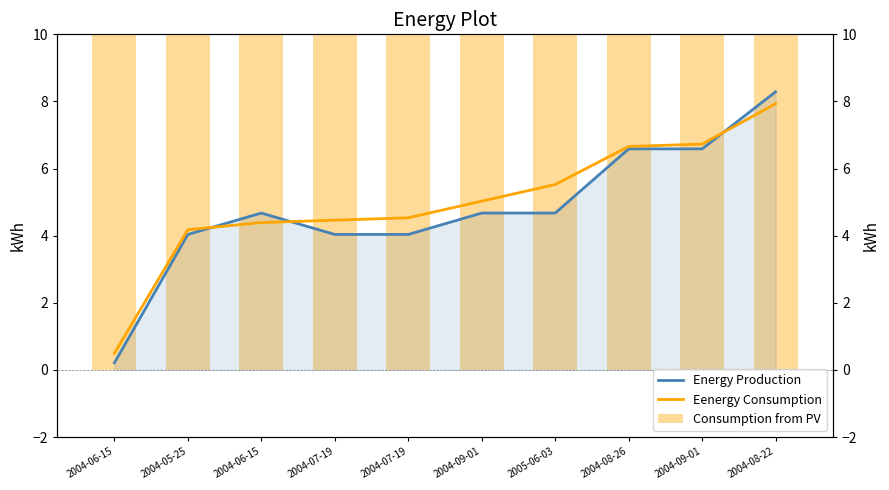

Which has a higher value, 2004-07-19 or 2004-06-15?

2004-06-15